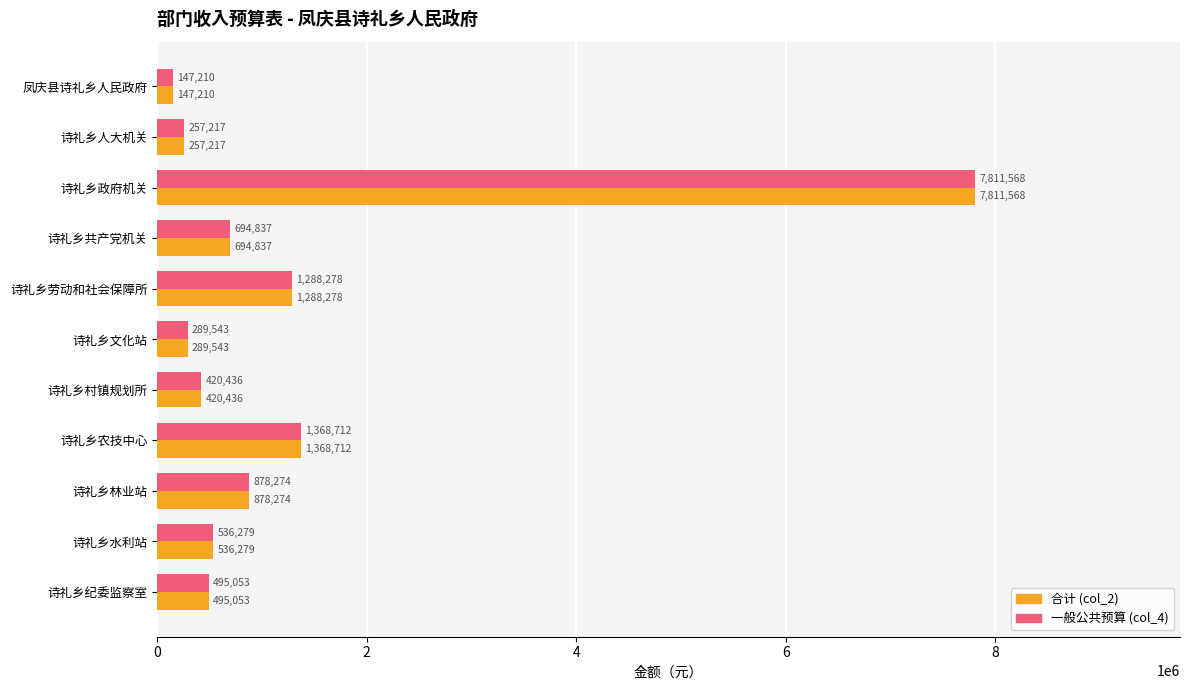

What is the minimum value shown in the chart?

147210.3